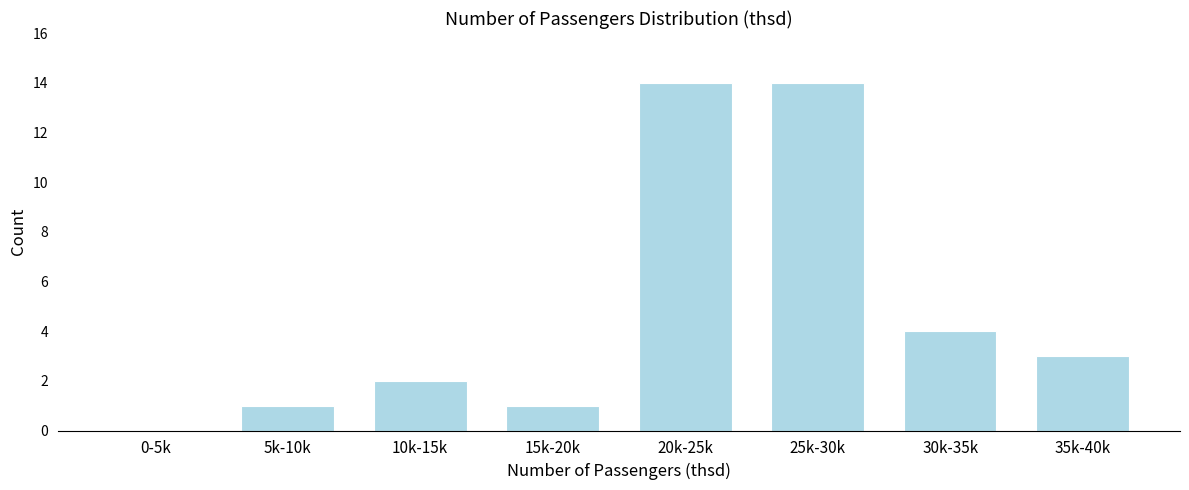

Reading right to left, extract all data points from this chart.

35k-40k=3	30k-35k=4	25k-30k=14	20k-25k=14	15k-20k=1	10k-15k=2	5k-10k=1	0-5k=0